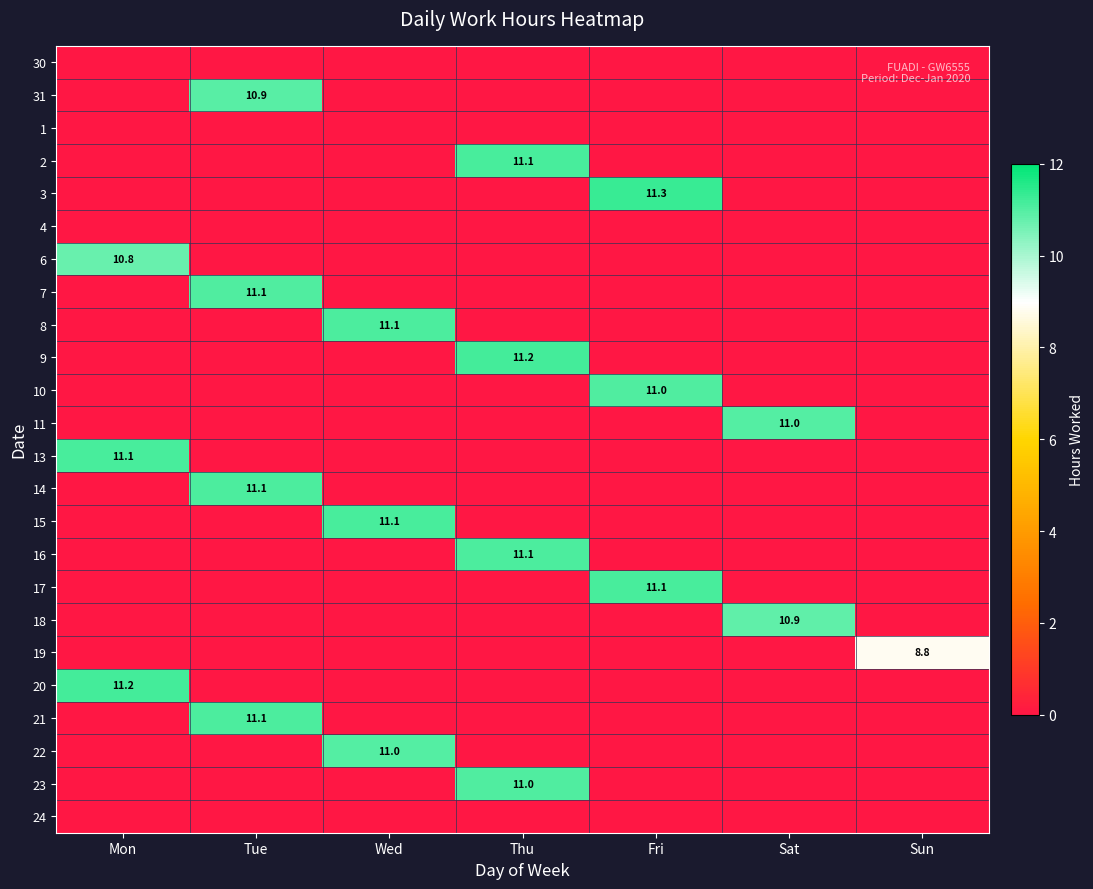

Which label corresponds to the largest value in the chart?

Fri